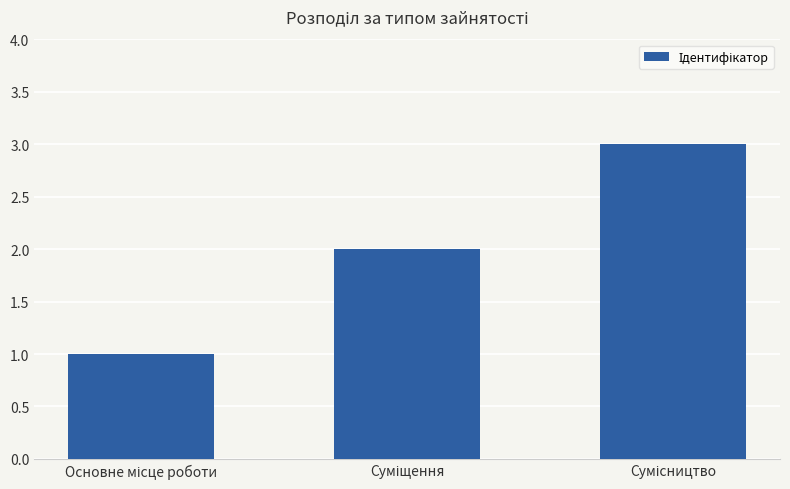

Count the values in the range 1 to 3.

3